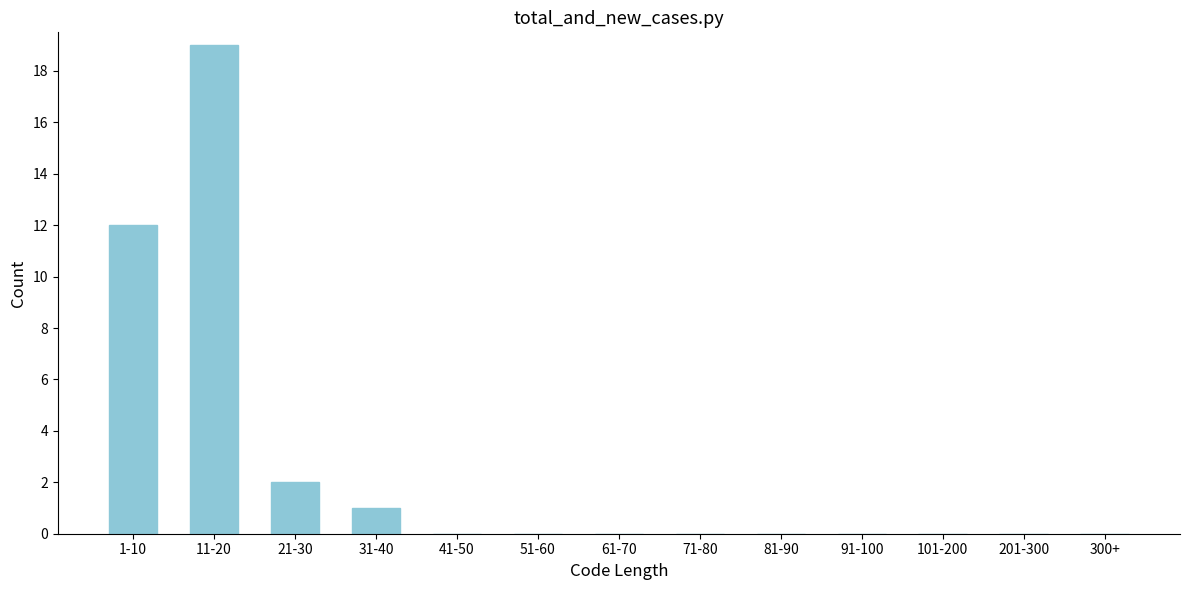

Reading right to left, extract all data points from this chart.

300+=0	201-300=0	101-200=0	91-100=0	81-90=0	71-80=0	61-70=0	51-60=0	41-50=0	31-40=1	21-30=2	11-20=19	1-10=12